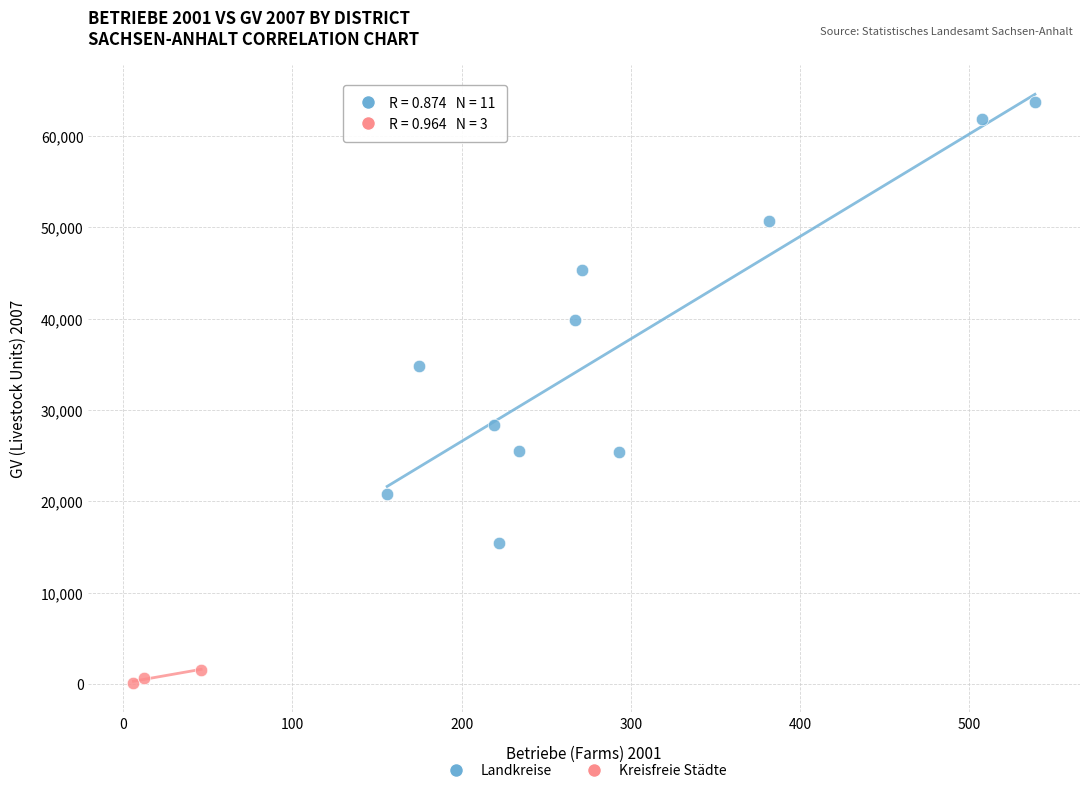

Which series reaches the maximum Y coordinate?

Landkreise